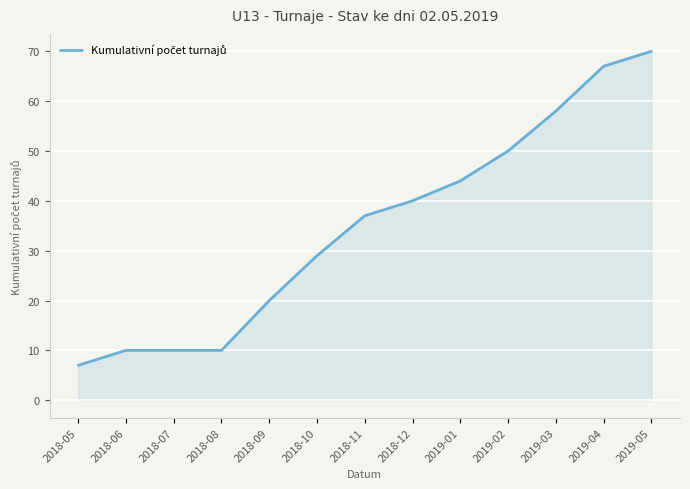

What is the average value?

35